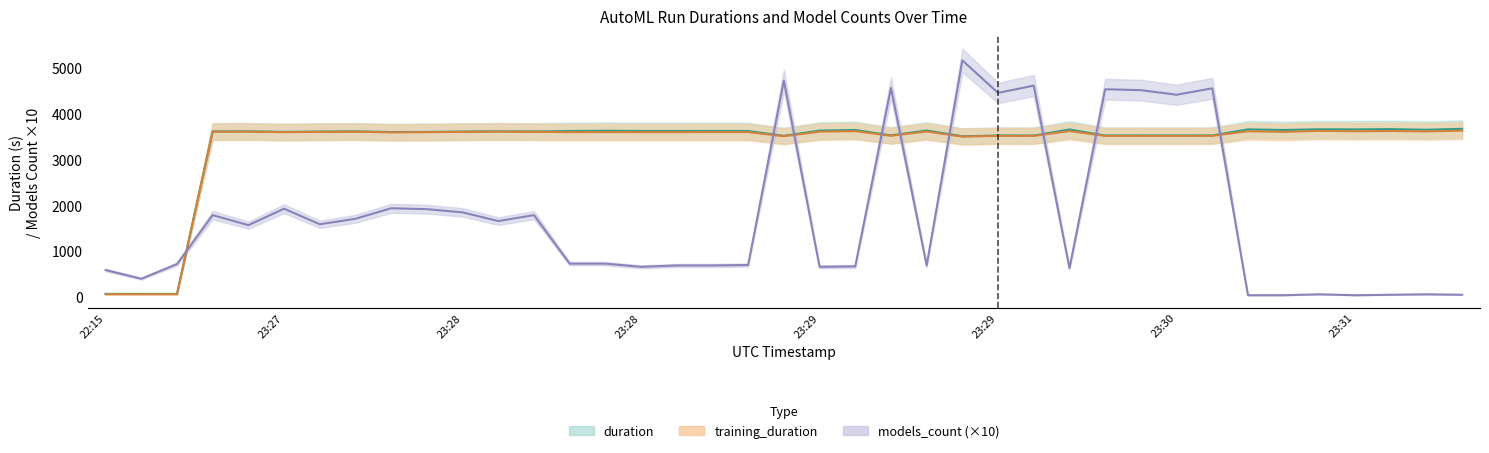

At 2021-11-18T23:30:16, list the series in order from largest to smallest.

models_count, duration, training_duration